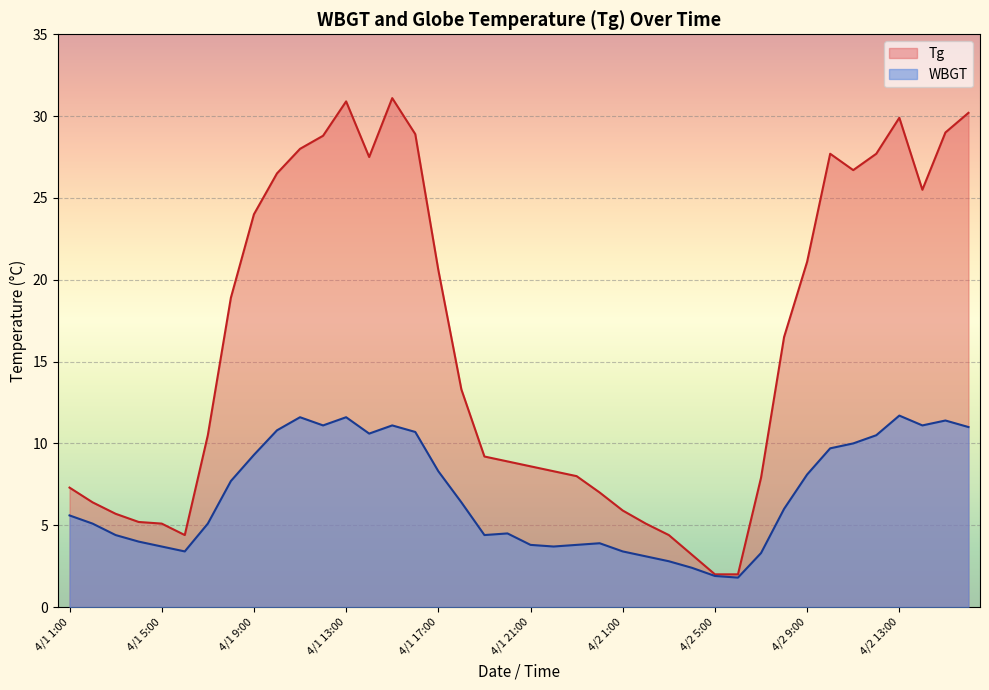

True or false: WBGT has a value of 3.2 at 4/2 9:00.

False